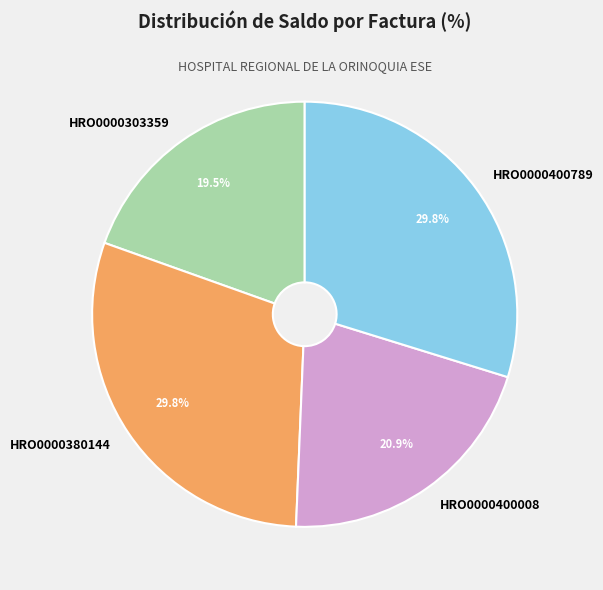

The HRO0000380144 slice represents 30% of the pie. True or false?

True